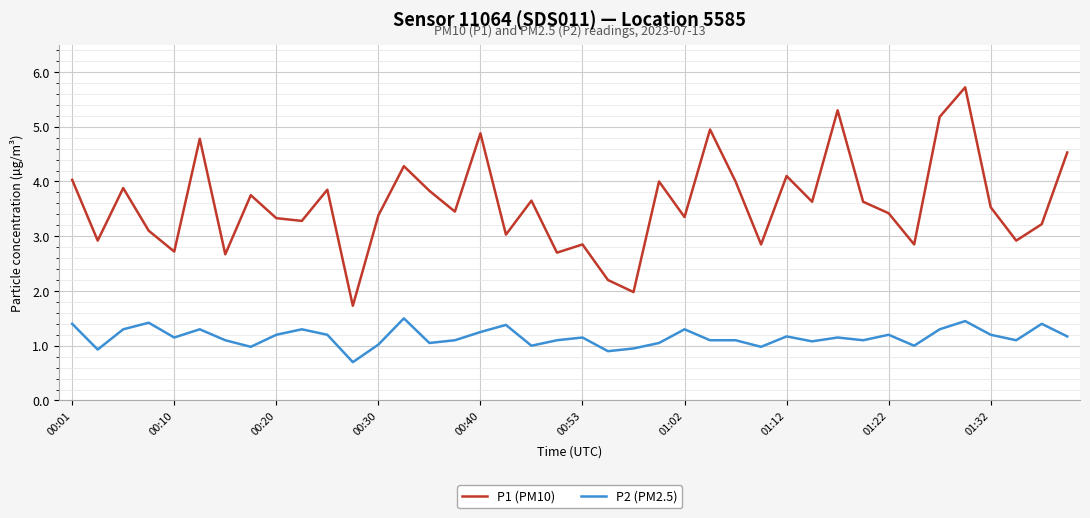

What is the smallest value displayed?

0.7